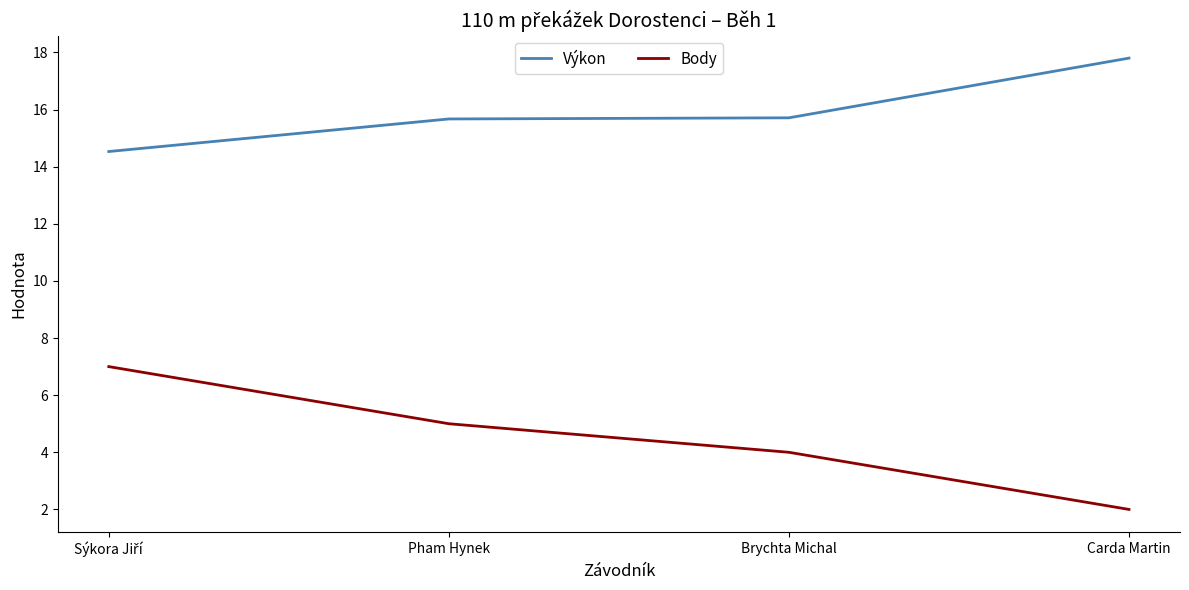

What are all the series names shown in the legend?

Výkon, Body